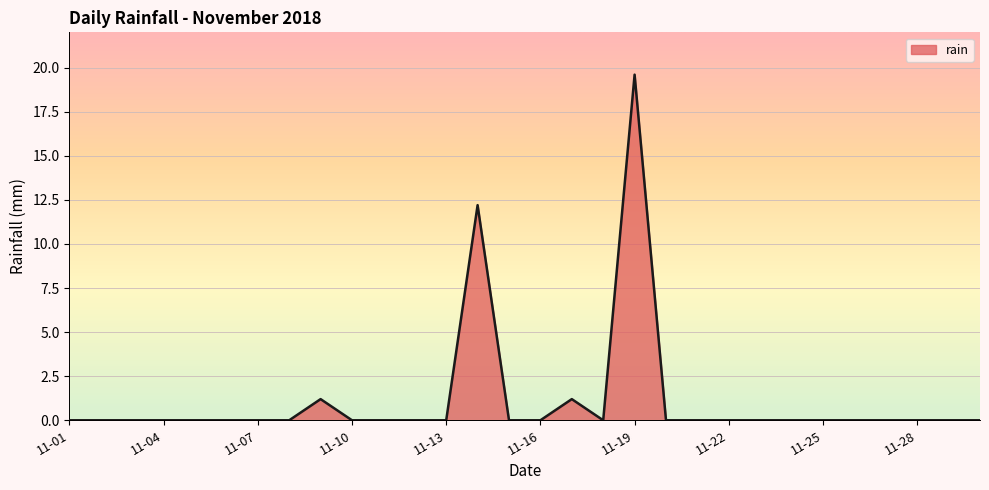

What is the maximum value shown in the chart?

19.6